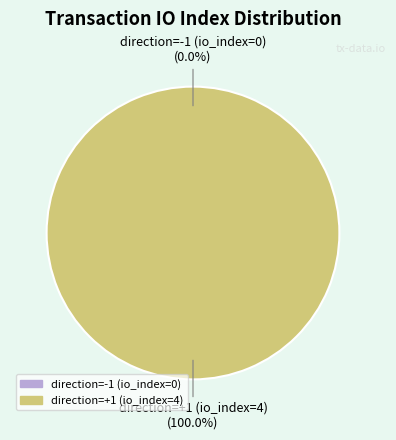

Between direction=-1 (io_index=0) and direction=1 (io_index=4), which is larger?

direction=1 (io_index=4)